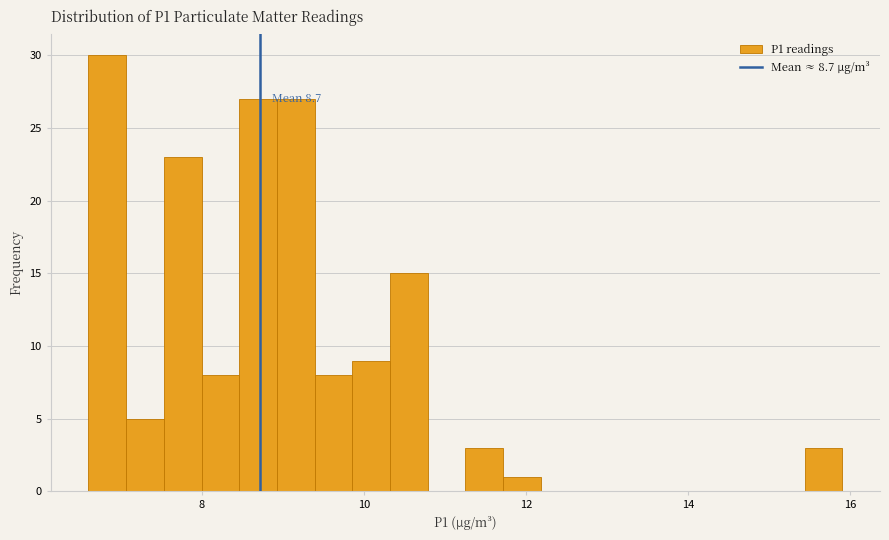

Read against the x-axis, roughly where is the centre of the tallest bar?

6.8